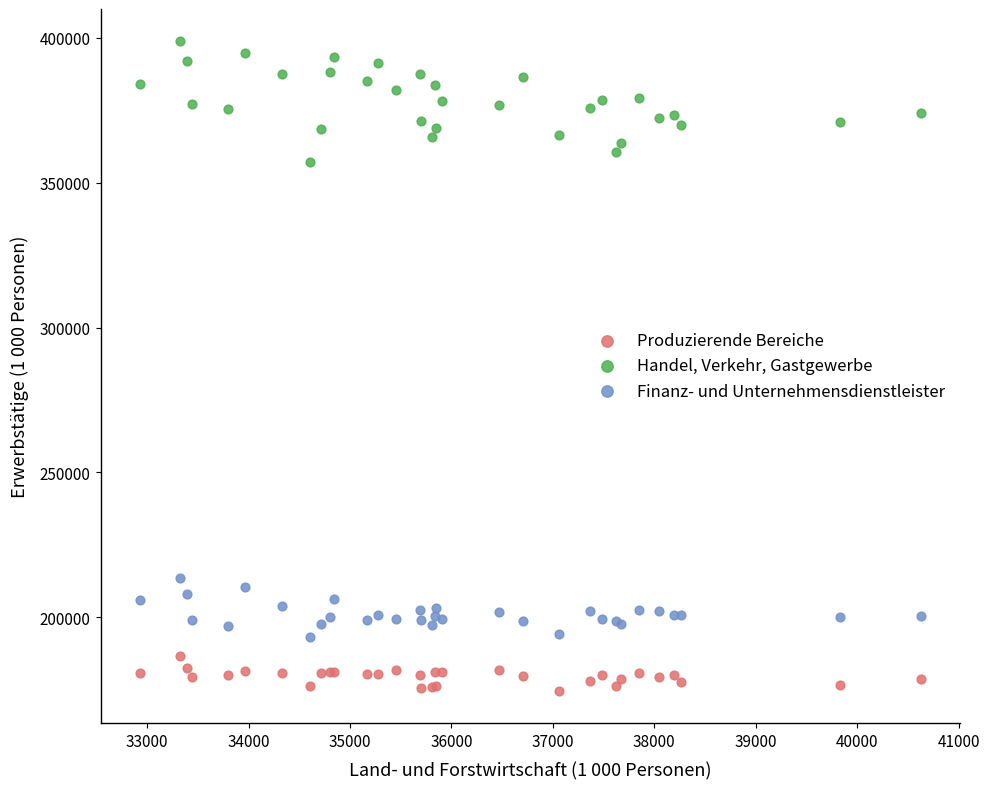

Which series has the largest Y range (max minus min)?

Handel, Verkehr, Gastgewerbe